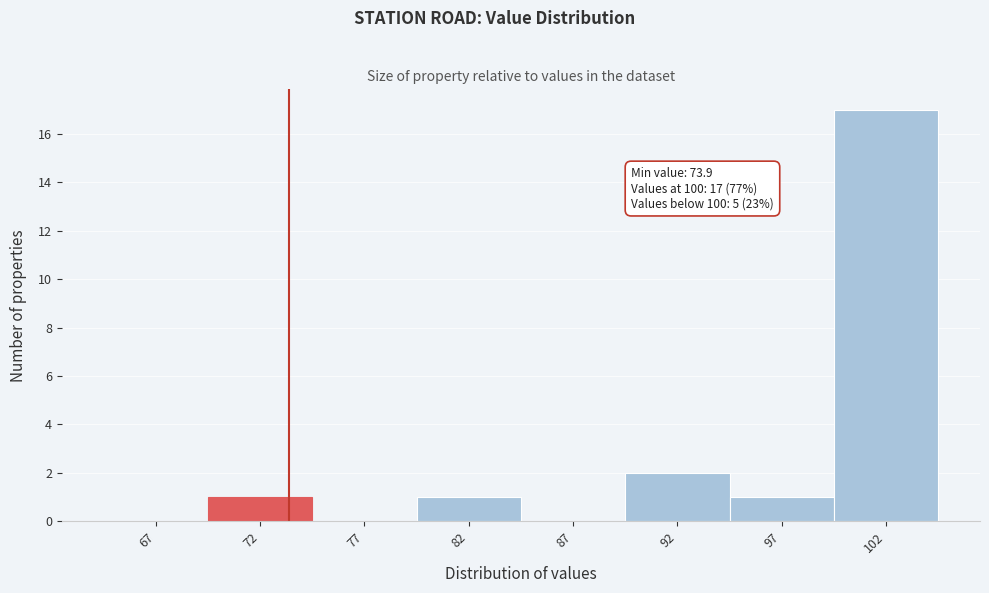

Reading left to right, extract all data points from this chart.

67=0	72=1	77=0	82=1	87=0	92=2	97=1	102=17